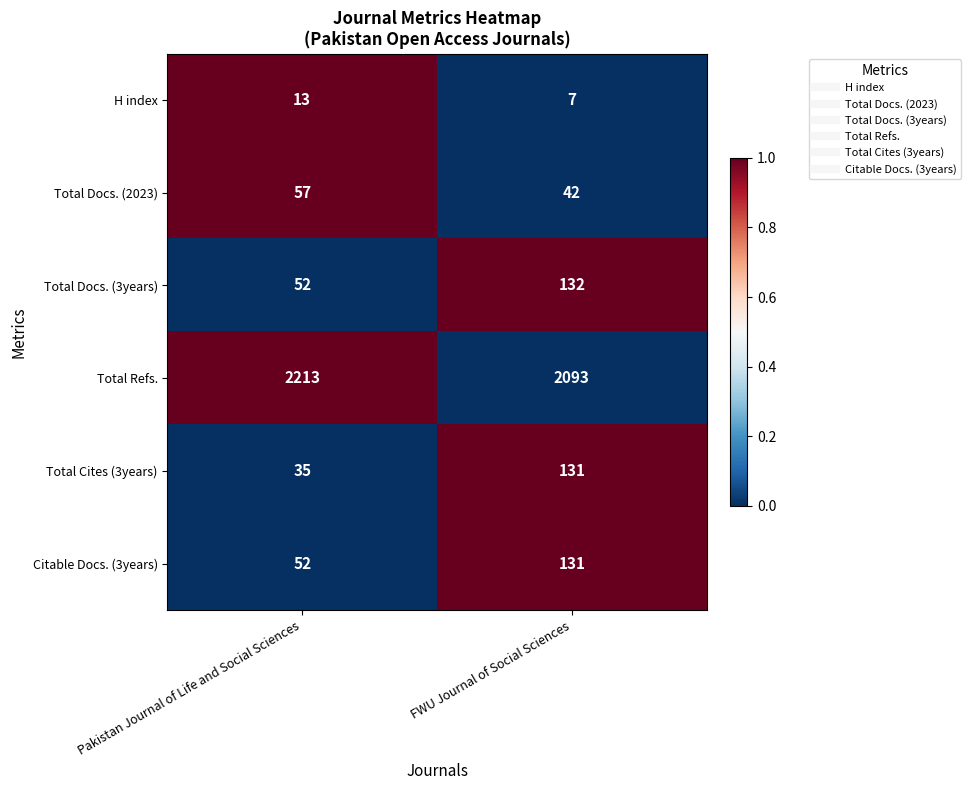

Reading right to left, what are all the values shown in this chart?

H index: FWU Journal of Social Sciences=7	Pakistan Journal of Life and Social Sciences=13
Total Docs. (2023): FWU Journal of Social Sciences=42	Pakistan Journal of Life and Social Sciences=57
Total Docs. (3years): FWU Journal of Social Sciences=132	Pakistan Journal of Life and Social Sciences=52
Total Refs.: FWU Journal of Social Sciences=2093	Pakistan Journal of Life and Social Sciences=2213
Total Cites (3years): FWU Journal of Social Sciences=131	Pakistan Journal of Life and Social Sciences=35
Citable Docs. (3years): FWU Journal of Social Sciences=131	Pakistan Journal of Life and Social Sciences=52